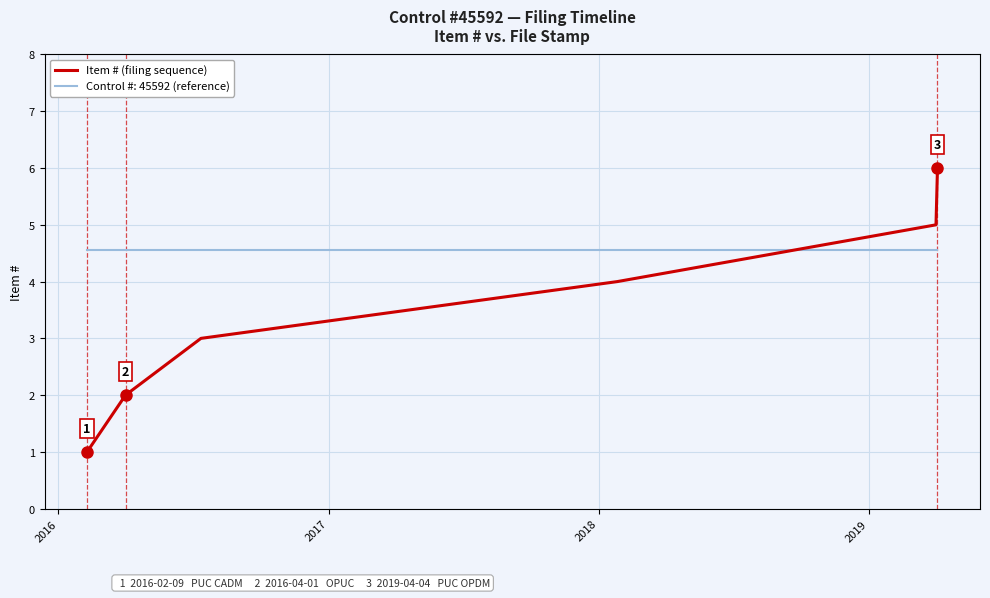

List the series in order of their overall mean, lowest first.

Item # (filing sequence), Control #: 45592 (reference)